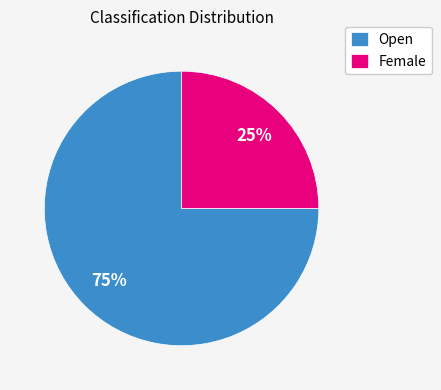

To the nearest percent, what is the combined percentage of Open and Female?

100%